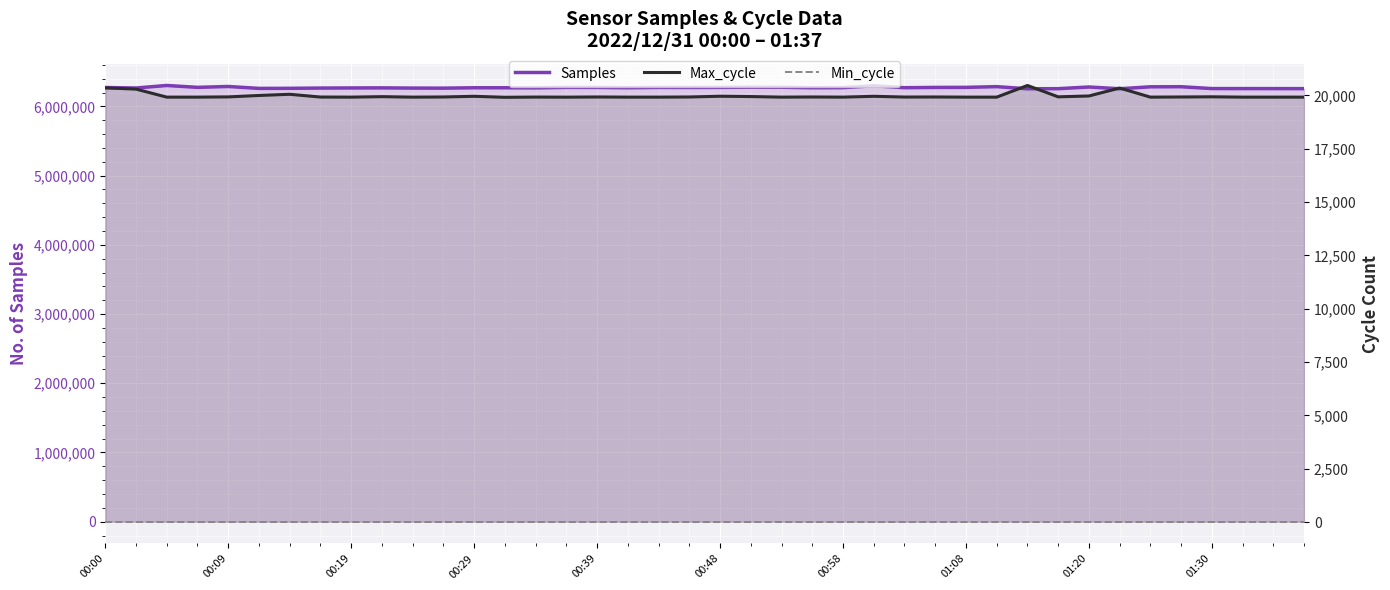

True or false: Samples and Min_cycle cross at least once.

False